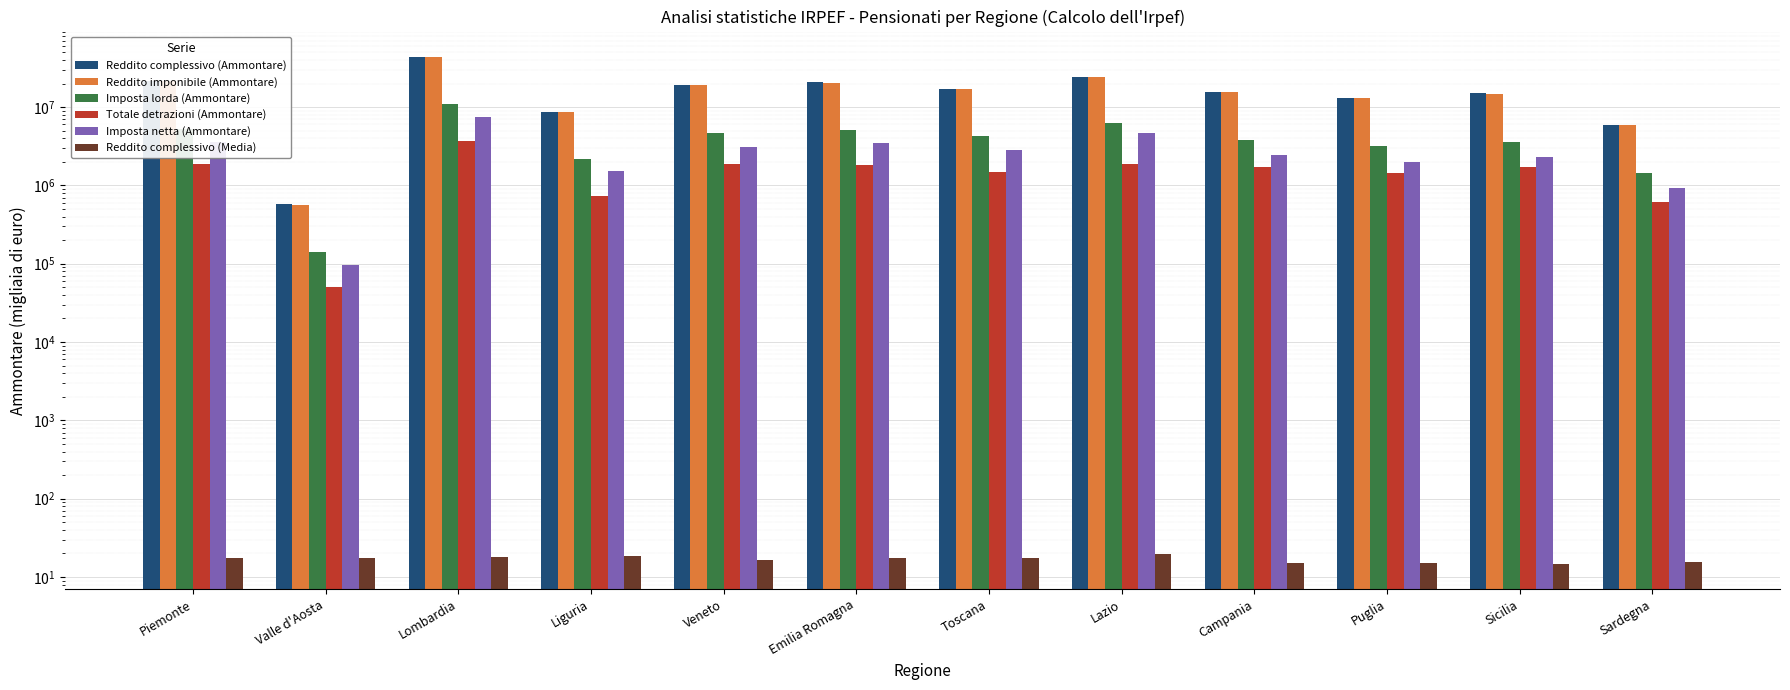

At which category does the chart reach its minimum across all series?

Sicilia